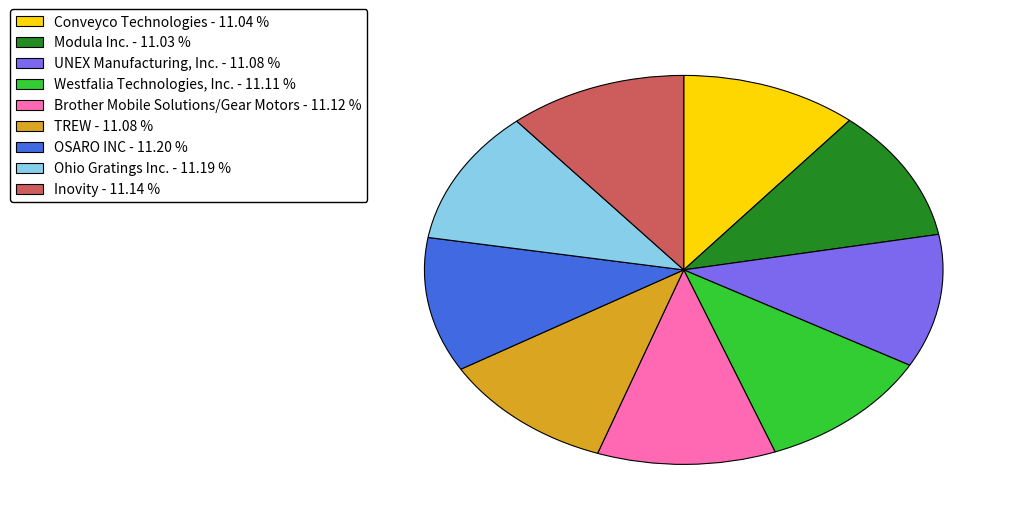

Is the sum of Inovity - 11.14 % and TREW - 11.08 % greater than half?

No